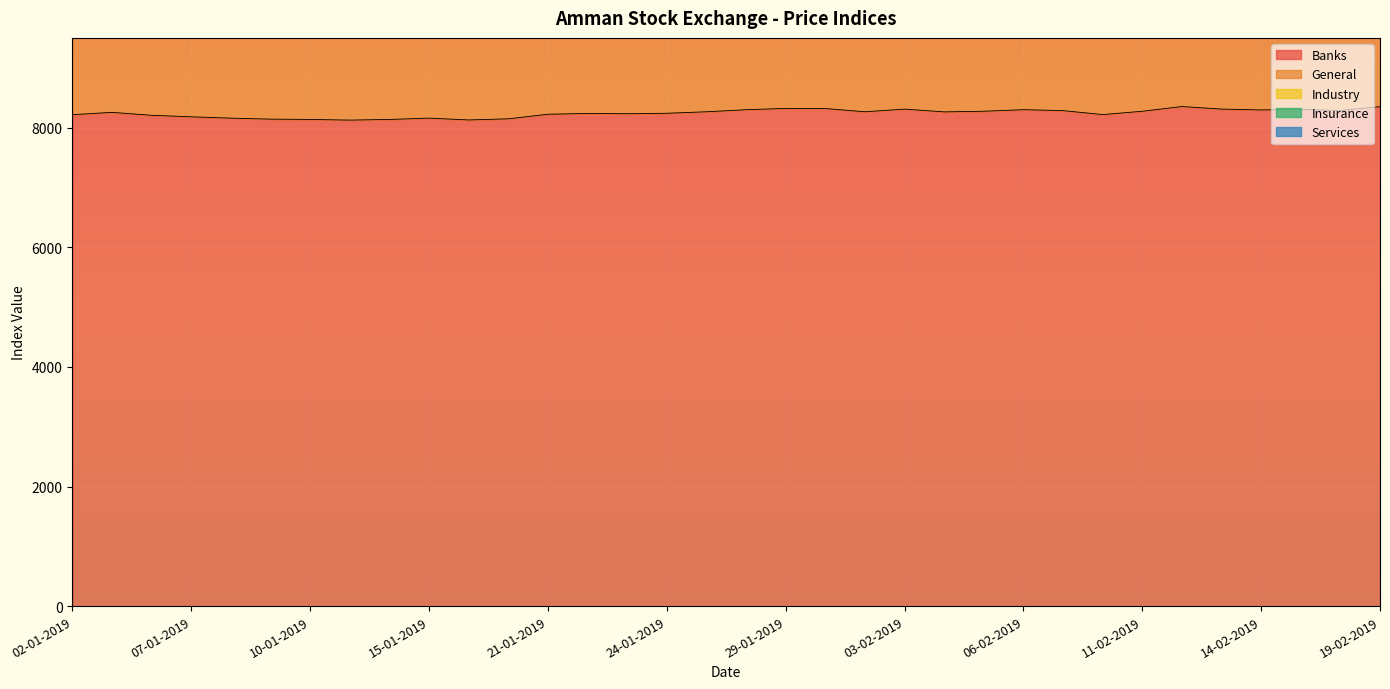

Reading left to right, extract all data points from this chart.

Banks: 02-01-2019=8216.8	03-01-2019=8255.0	06-01-2019=8206.0	07-01-2019=8180.6	08-01-2019=8158.3	09-01-2019=8142.0	10-01-2019=8136.7	13-01-2019=8125.5	14-01-2019=8136.5	15-01-2019=8159.0	16-01-2019=8128.1	20-01-2019=8147.2	21-01-2019=8224.0	22-01-2019=8236.7	23-01-2019=8232.2	24-01-2019=8239.8	27-01-2019=8265.0	28-01-2019=8299.2	29-01-2019=8321.7	30-01-2019=8319.1	31-01-2019=8264.8	03-02-2019=8309.4	04-02-2019=8263.0	05-02-2019=8273.9	06-02-2019=8299.7	07-02-2019=8284.1	10-02-2019=8218.1	11-02-2019=8273.4	12-02-2019=8352.7	13-02-2019=8310.1	14-02-2019=8295.6	17-02-2019=8304.9	18-02-2019=8286.6	19-02-2019=8350.3
Services: 02-01-2019=803.5	03-01-2019=812.7	06-01-2019=818.6	07-01-2019=813.2	08-01-2019=817.7	09-01-2019=813.9	10-01-2019=814.5	13-01-2019=811.7	14-01-2019=810.1	15-01-2019=810.7	16-01-2019=813.1	20-01-2019=819.8	21-01-2019=822.4	22-01-2019=824.0	23-01-2019=824.0	24-01-2019=822.3	27-01-2019=820.1	28-01-2019=820.3	29-01-2019=820.3	30-01-2019=824.6	31-01-2019=825.1	03-02-2019=837.4	04-02-2019=844.3	05-02-2019=843.1	06-02-2019=846.5	07-02-2019=840.7	10-02-2019=839.0	11-02-2019=836.1	12-02-2019=839.2	13-02-2019=835.2	14-02-2019=831.2	17-02-2019=825.6	18-02-2019=833.5	19-02-2019=828.8
Industry: 02-01-2019=2334.6	03-01-2019=2300.4	06-01-2019=2403.1	07-01-2019=2381.2	08-01-2019=2392.3	09-01-2019=2362.5	10-01-2019=2398.4	13-01-2019=2403.4	14-01-2019=2422.3	15-01-2019=2420.7	16-01-2019=2414.6	20-01-2019=2414.8	21-01-2019=2441.2	22-01-2019=2459.4	23-01-2019=2450.2	24-01-2019=2456.9	27-01-2019=2454.6	28-01-2019=2460.2	29-01-2019=2460.3	30-01-2019=2457.8	31-01-2019=2462.0	03-02-2019=2465.0	04-02-2019=2471.7	05-02-2019=2467.9	06-02-2019=2469.5	07-02-2019=2480.9	10-02-2019=2468.7	11-02-2019=2484.0	12-02-2019=2507.7	13-02-2019=2493.8	14-02-2019=2482.5	17-02-2019=2470.5	18-02-2019=2477.8	19-02-2019=2477.0
General: 02-01-2019=3801.1	03-01-2019=3807.4	06-01-2019=3831.7	07-01-2019=3813.0	08-01-2019=3813.3	09-01-2019=3795.6	10-01-2019=3806.5	13-01-2019=3802.8	14-01-2019=3811.0	15-01-2019=3817.6	16-01-2019=3808.3	20-01-2019=3818.3	21-01-2019=3851.7	22-01-2019=3862.8	23-01-2019=3858.5	24-01-2019=3862.0	27-01-2019=3867.1	28-01-2019=3879.2	29-01-2019=3885.8	30-01-2019=3887.0	31-01-2019=3872.5	03-02-2019=3895.5	04-02-2019=3889.1	05-02-2019=3890.3	06-02-2019=3901.2	07-02-2019=3896.3	10-02-2019=3871.5	11-02-2019=3890.9	12-02-2019=3924.4	13-02-2019=3904.2	14-02-2019=3893.3	17-02-2019=3888.2	18-02-2019=3890.8	19-02-2019=3906.1
Insurance: 02-01-2019=1378.1	03-01-2019=1379.2	06-01-2019=1375.5	07-01-2019=1371.9	08-01-2019=1368.1	09-01-2019=1363.2	10-01-2019=1365.6	13-01-2019=1358.6	14-01-2019=1359.3	15-01-2019=1355.8	16-01-2019=1357.5	20-01-2019=1345.0	21-01-2019=1350.9	22-01-2019=1352.5	23-01-2019=1350.0	24-01-2019=1355.7	27-01-2019=1363.5	28-01-2019=1363.6	29-01-2019=1361.5	30-01-2019=1356.4	31-01-2019=1350.9	03-02-2019=1353.7	04-02-2019=1356.0	05-02-2019=1359.6	06-02-2019=1364.9	07-02-2019=1367.7	10-02-2019=1369.8	11-02-2019=1372.6	12-02-2019=1373.6	13-02-2019=1368.7	14-02-2019=1369.7	17-02-2019=1372.2	18-02-2019=1371.7	19-02-2019=1372.0